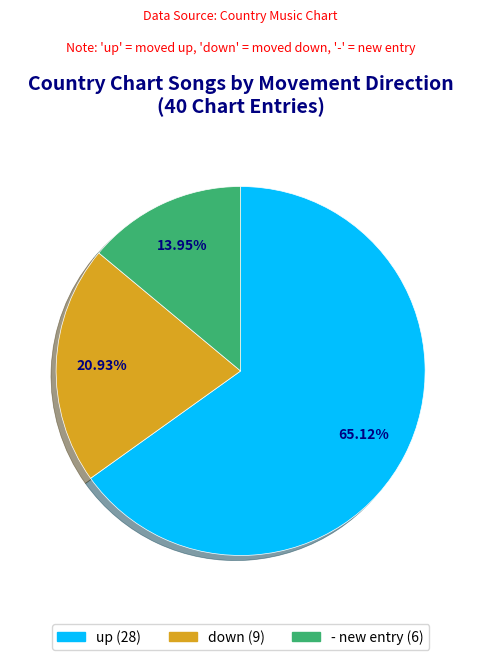

Is it true that - is 14% of the pie?

True